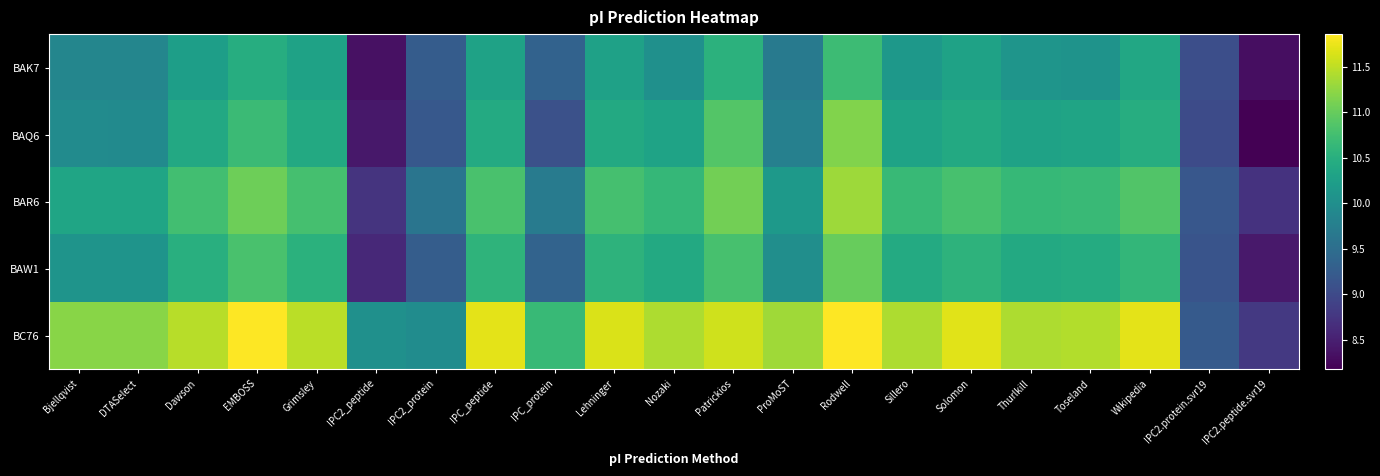

Reading left to right, extract all data points from this chart.

BAK7: Bjellqvist=9.9	DTASelect=9.9	Dawson=10.2	EMBOSS=10.5	Grimsley=10.3	IPC2_peptide=8.3	IPC2_protein=9.3	IPC_peptide=10.3	IPC_protein=9.3	Lehninger=10.3	Nozaki=10.0	Patrickios=10.5	ProMoST=9.7	Rodwell=10.7	Sillero=10.1	Solomon=10.3	Thurlkill=10.1	Toseland=10.1	Wikipedia=10.4	IPC2.protein.svr19=9.1	IPC2.peptide.svr19=8.3
BAQ6: Bjellqvist=10.0	DTASelect=9.9	Dawson=10.4	EMBOSS=10.7	Grimsley=10.4	IPC2_peptide=8.4	IPC2_protein=9.2	IPC_peptide=10.4	IPC_protein=9.1	Lehninger=10.4	Nozaki=10.3	Patrickios=10.9	ProMoST=9.8	Rodwell=11.2	Sillero=10.3	Solomon=10.4	Thurlkill=10.3	Toseland=10.3	Wikipedia=10.5	IPC2.protein.svr19=9.0	IPC2.peptide.svr19=8.2
BAR6: Bjellqvist=10.3	DTASelect=10.3	Dawson=10.7	EMBOSS=11.0	Grimsley=10.8	IPC2_peptide=8.7	IPC2_protein=9.6	IPC_peptide=10.8	IPC_protein=9.7	Lehninger=10.8	Nozaki=10.6	Patrickios=11.1	ProMoST=10.2	Rodwell=11.3	Sillero=10.7	Solomon=10.8	Thurlkill=10.6	Toseland=10.7	Wikipedia=10.9	IPC2.protein.svr19=9.2	IPC2.peptide.svr19=8.7
BAW1: Bjellqvist=10.1	DTASelect=10.1	Dawson=10.5	EMBOSS=10.8	Grimsley=10.5	IPC2_peptide=8.6	IPC2_protein=9.3	IPC_peptide=10.6	IPC_protein=9.4	Lehninger=10.6	Nozaki=10.4	Patrickios=10.8	ProMoST=10.0	Rodwell=11.0	Sillero=10.4	Solomon=10.6	Thurlkill=10.4	Toseland=10.4	Wikipedia=10.6	IPC2.protein.svr19=9.1	IPC2.peptide.svr19=8.4
BC76: Bjellqvist=11.2	DTASelect=11.2	Dawson=11.5	EMBOSS=11.9	Grimsley=11.5	IPC2_peptide=10.0	IPC2_protein=10.0	IPC_peptide=11.7	IPC_protein=10.7	Lehninger=11.7	Nozaki=11.4	Patrickios=11.6	ProMoST=11.3	Rodwell=11.9	Sillero=11.4	Solomon=11.7	Thurlkill=11.4	Toseland=11.4	Wikipedia=11.7	IPC2.protein.svr19=9.2	IPC2.peptide.svr19=8.8